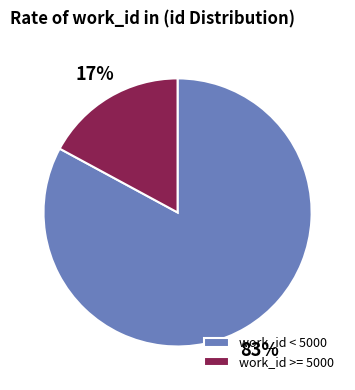

Between work_id < 5000 and work_id >= 5000, which is larger?

work_id < 5000